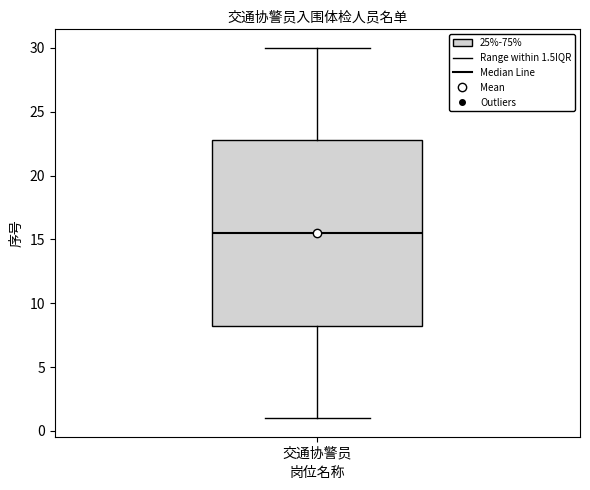

Read this box plot against the y-axis: the position of the median line, the range covered by the box, and the ends of both whiskers. The values are not printed on the chart, so give them approximately, as read against the axis.

median 15.5, box 8.5 to 23.0, whiskers 1.0 to 30.0